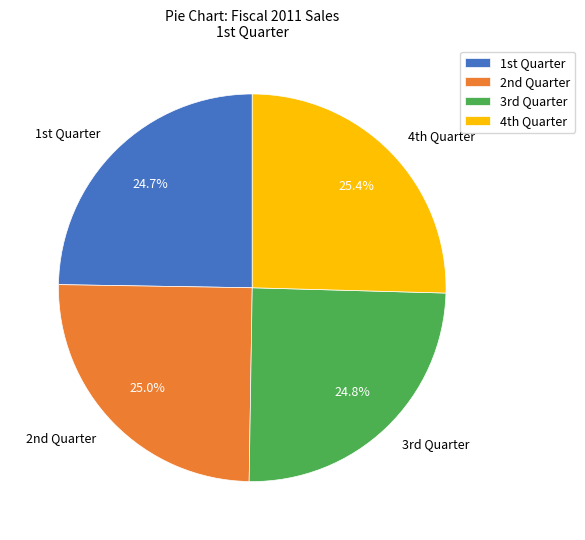

Count the number of slices in the pie.

4